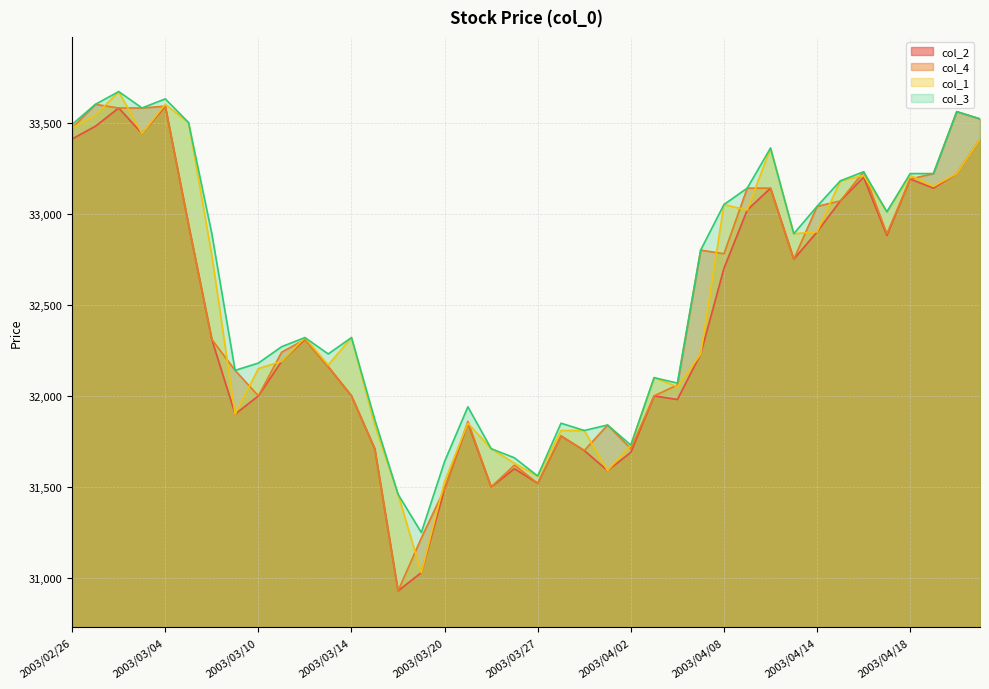

Reading left to right, transcribe all the data shown in this chart.

col_2: 33410	33480	33580	33440	33590	32940	32310	31900	32000	32190	32310	32160	32000	31710	30930	31030	31490	31850	31500	31600	31520	31780	31700	31590	31690	32000	31980	32230	32700	33020	33140	32750	32900	33070	33200	32880	33190	33140	33220	33410
col_4: 33470	33600	33580	33580	33590	32940	32310	32140	32000	32240	32310	32160	32000	31710	30930	31220	31490	31860	31500	31620	31520	31780	31700	31840	31710	32000	32060	32800	32780	33140	33140	32750	33040	33070	33230	32890	33190	33220	33560	33520
col_1: 33470	33540	33670	33440	33600	33500	32770	31900	32150	32190	32320	32170	32320	31840	31460	31030	31530	31850	31710	31630	31560	31810	31810	31590	31730	32100	32050	32230	33050	33020	33360	32890	32900	33180	33210	33010	33210	33150	33220	33410
col_3: 33490	33600	33670	33580	33630	33500	32890	32140	32180	32270	32320	32230	32320	31870	31460	31250	31640	31940	31710	31660	31560	31850	31810	31840	31730	32100	32070	32800	33050	33140	33360	32890	33040	33180	33230	33010	33220	33220	33560	33520